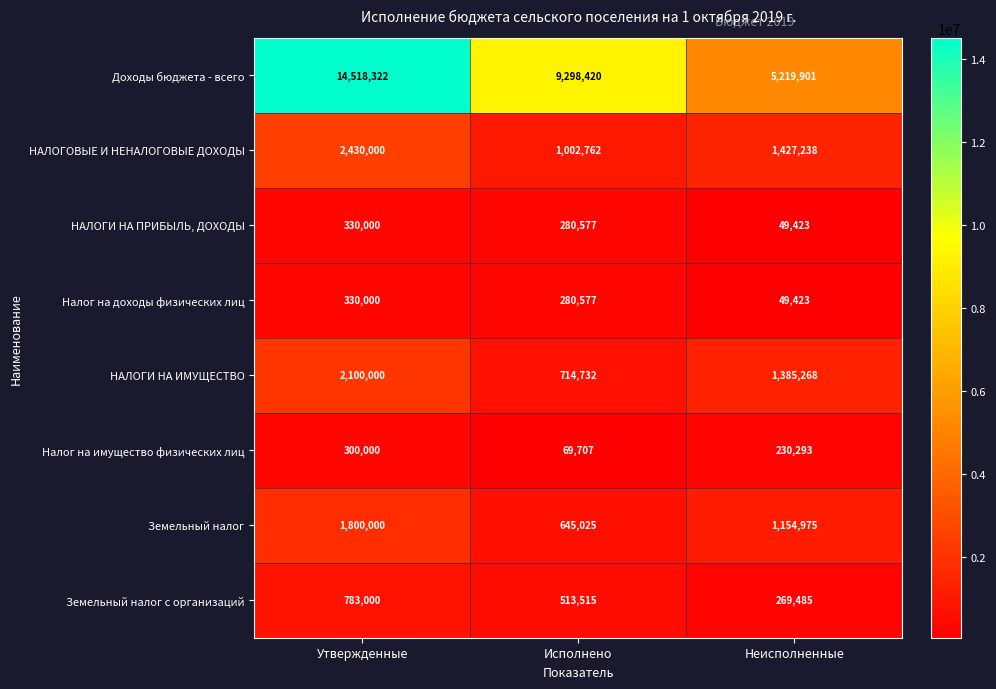

Count the Земельный налог values in the range 645025 to 1800000.

3